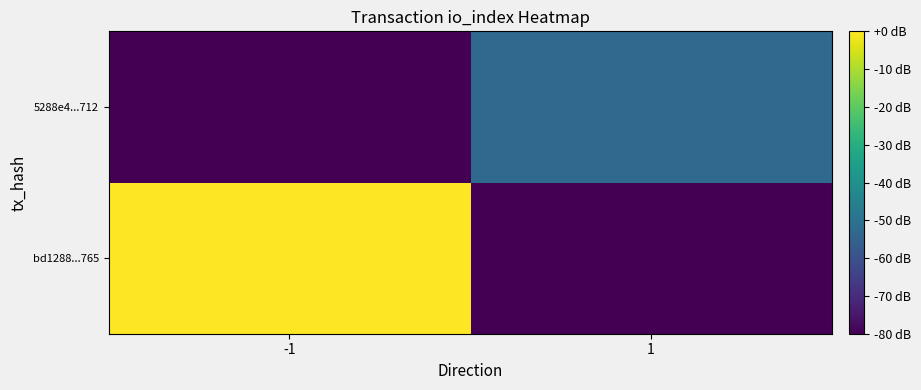

At which category does the chart reach its minimum across all series?

1